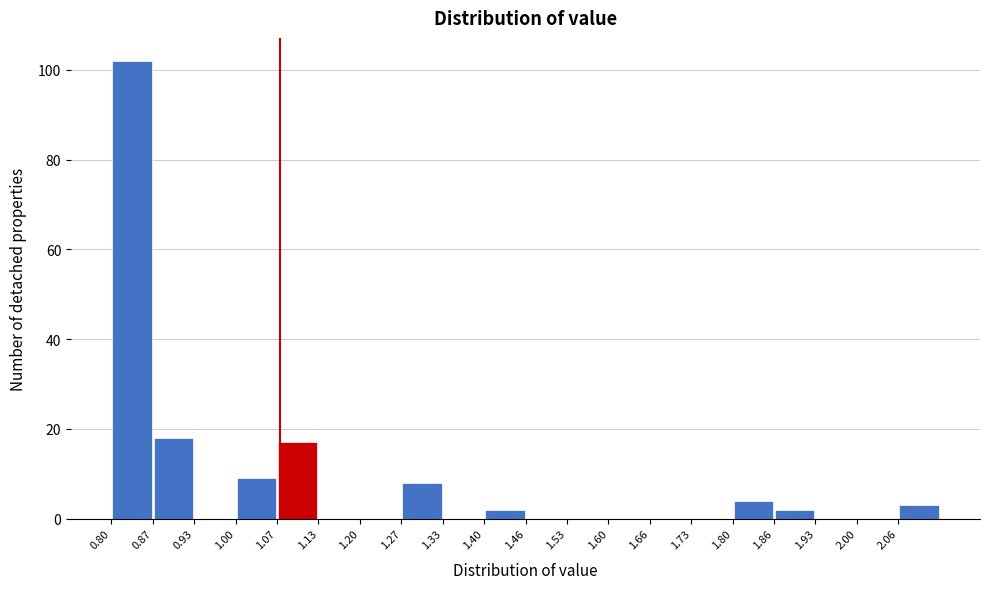

What is the height of the bar covering 0.87 to 0.93 on the x-axis? Neither the bar edges nor the heights are printed on the chart, so give them approximately, as read against the axes.

18